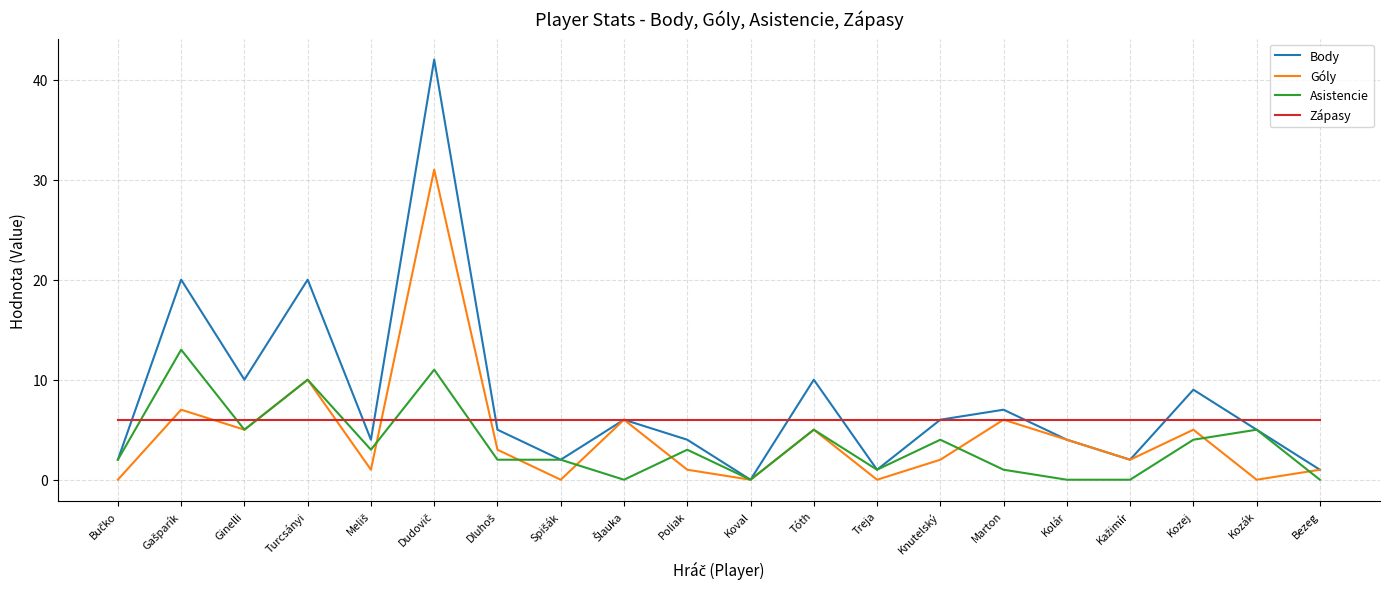

What is the highest value of the Asistencie series?

13